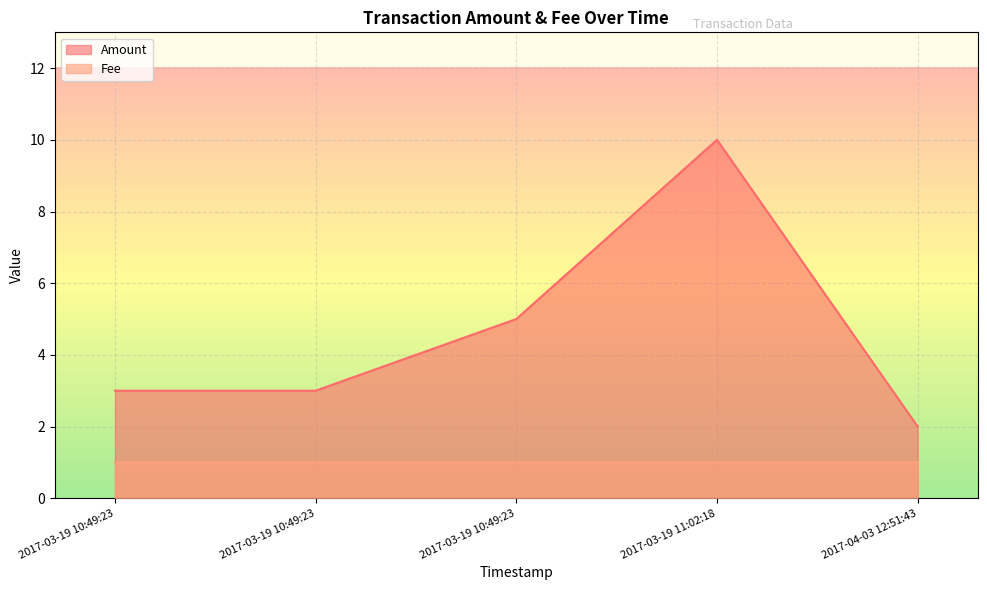

The value of Amount at 2017-03-19 11:02:18 is 10.0. True or false?

True